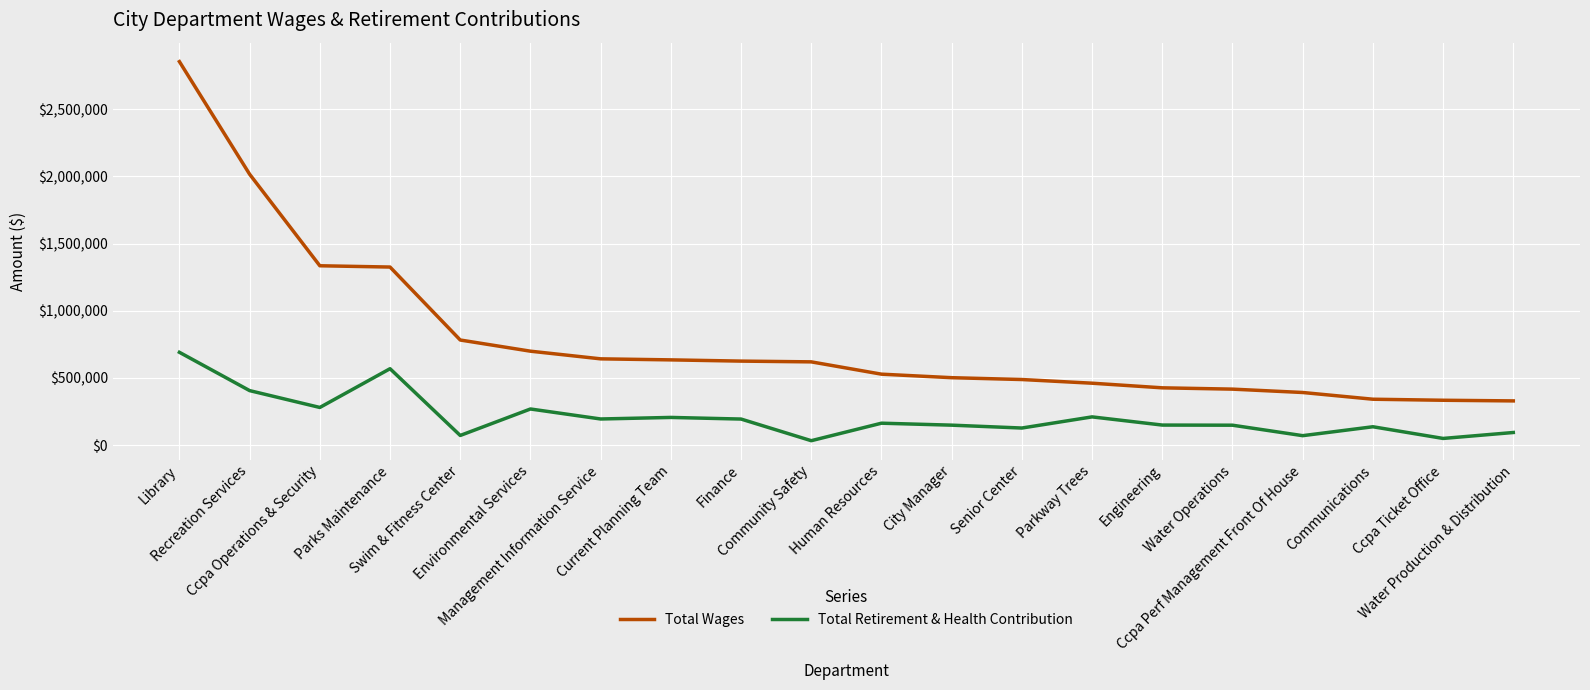

Where is the first local maximum for Total Retirement & Health Contribution?

Parks Maintenance